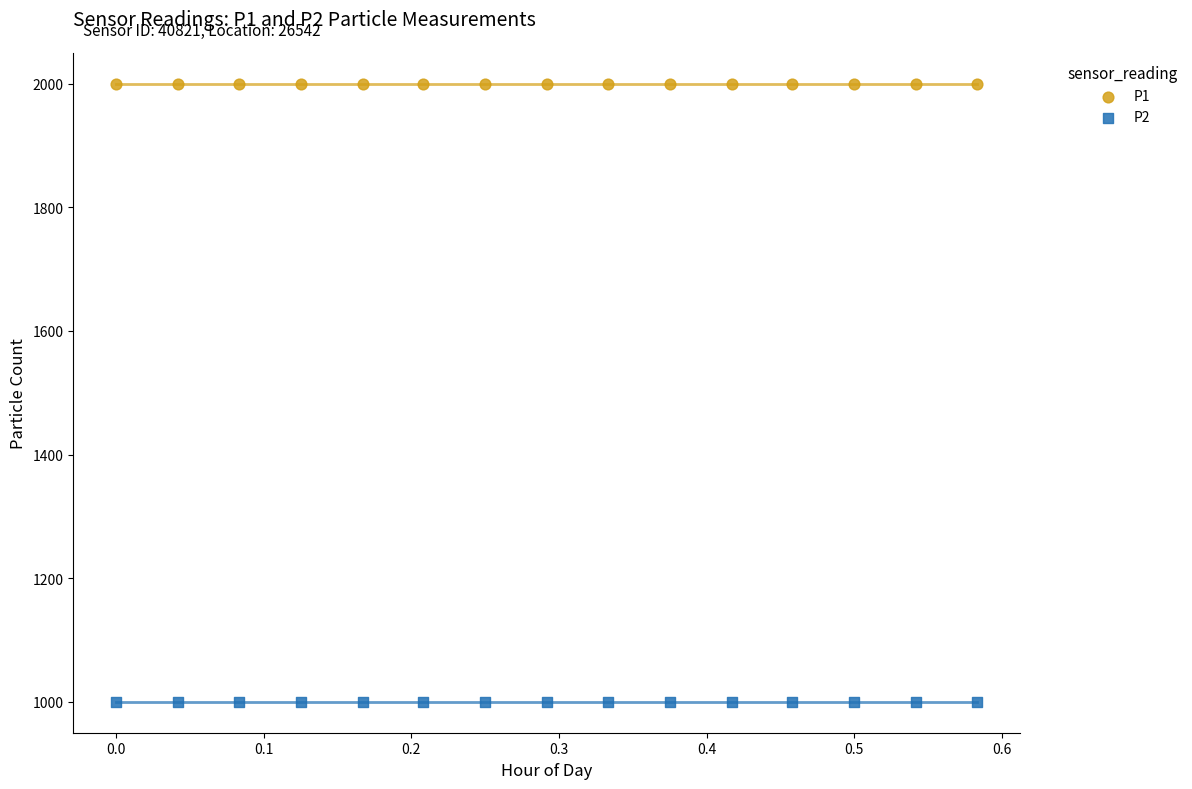

What are all the series names shown in the legend?

P1, P2